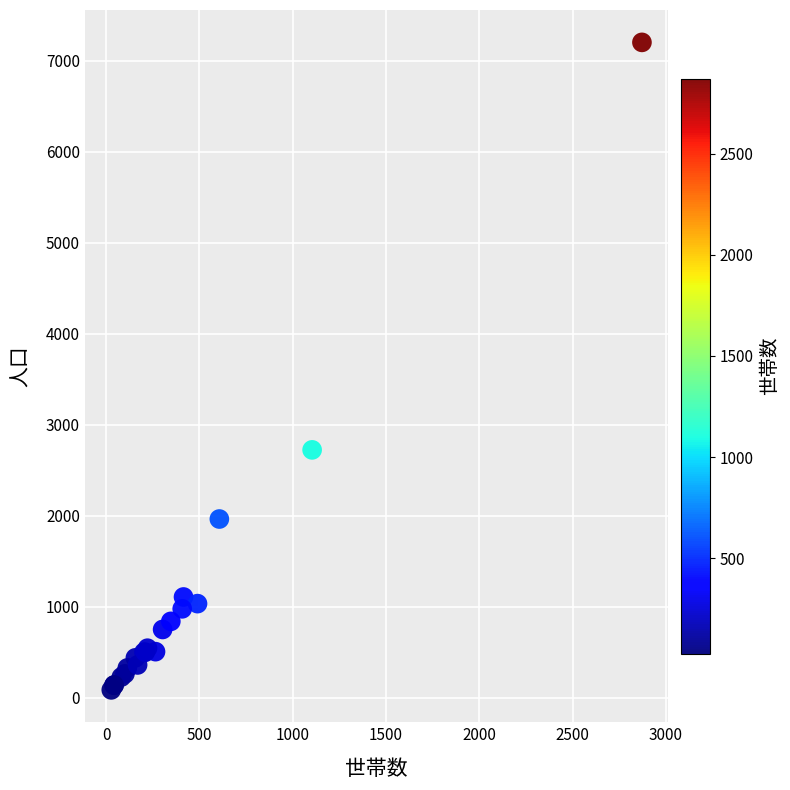

What Y value in the scatter plot is closest to 3643?

2723